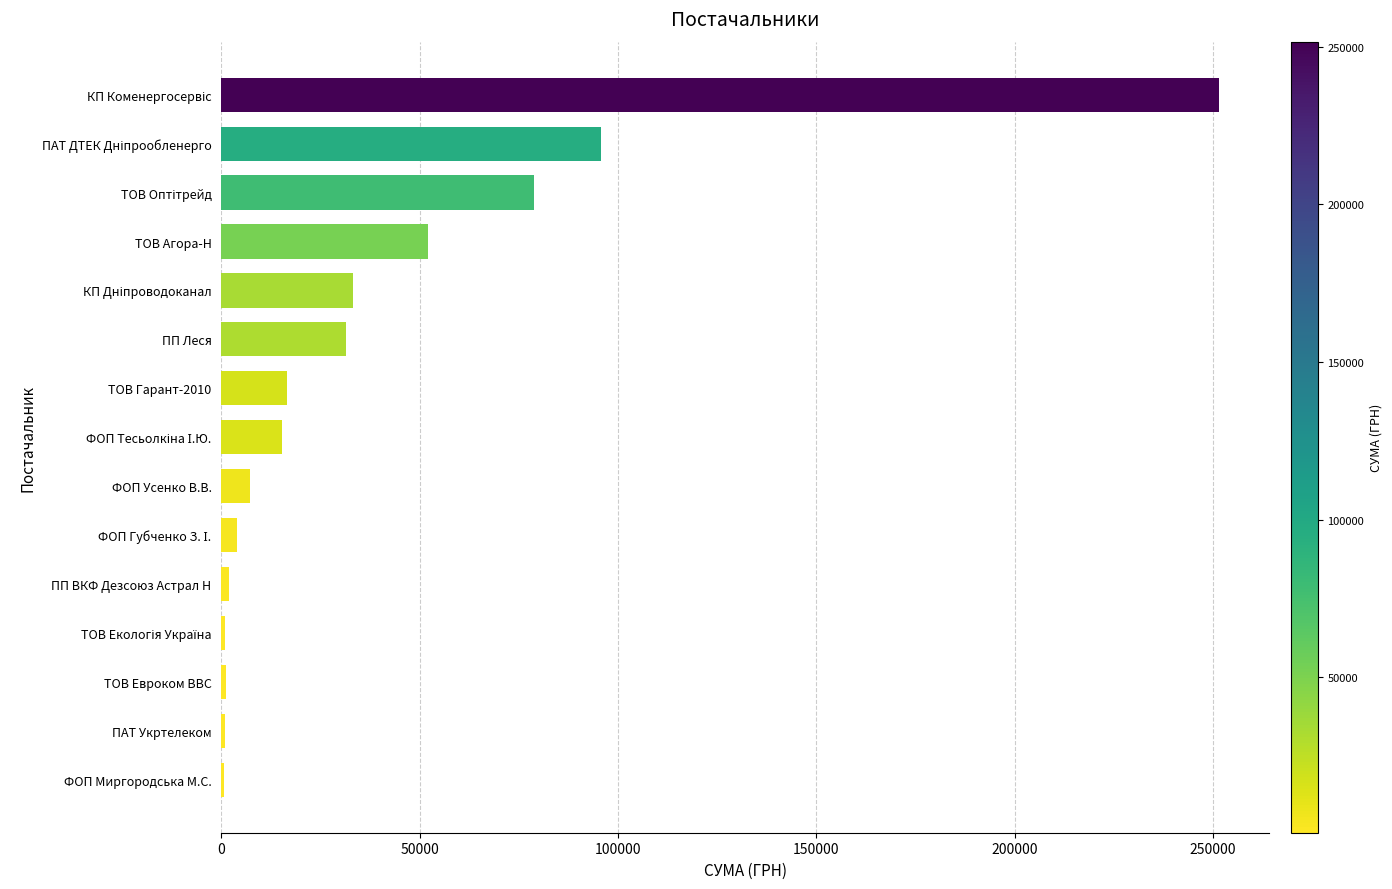

Approximately how many times larger is the value at ТОВ Агора-Н compared to ТОВ Гарант-2010?

3.2